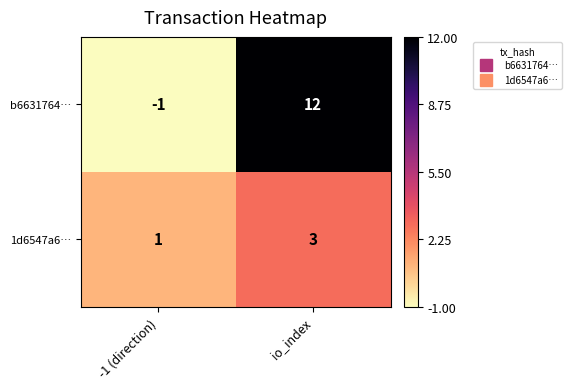

Is it true that b6631764… equals -1 at -1 (direction)?

True